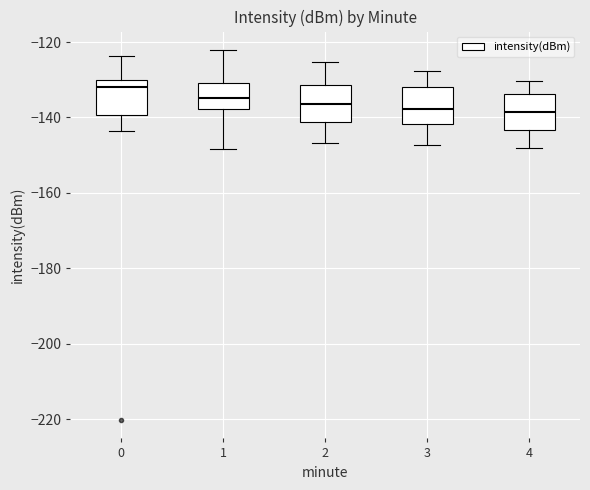

Which box's median line is the highest?

0